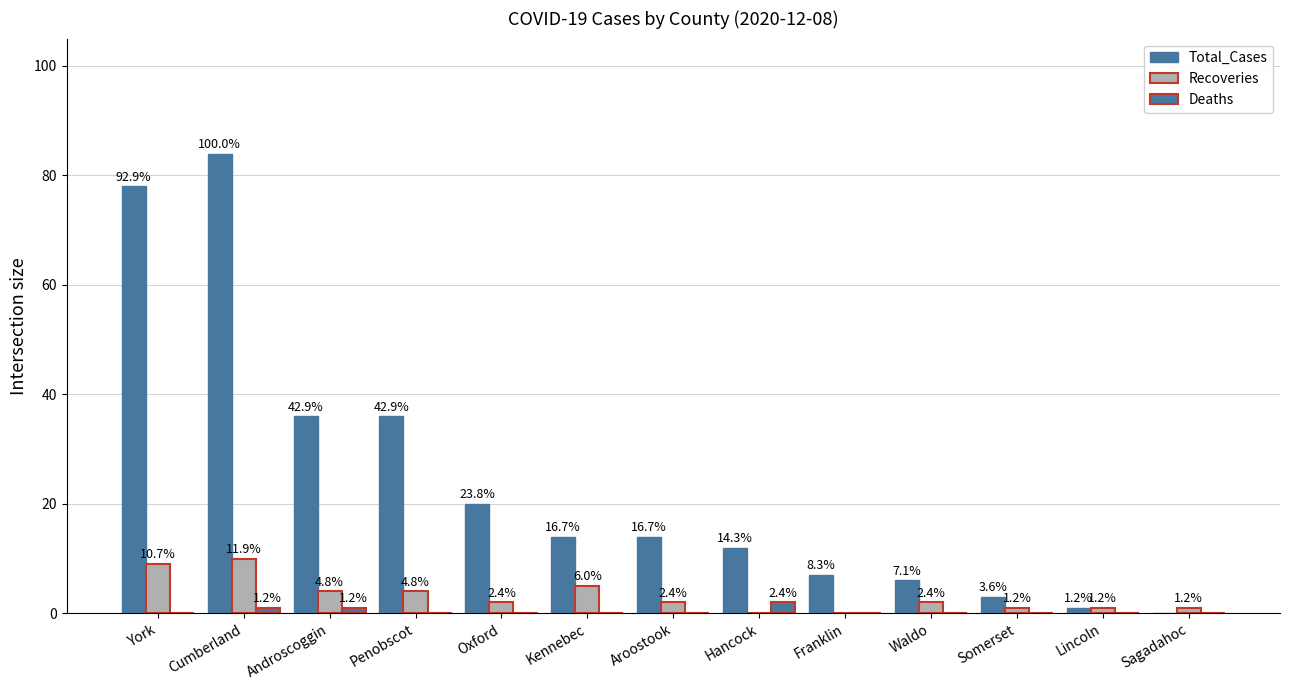

What position from the left is Androscoggin?

3